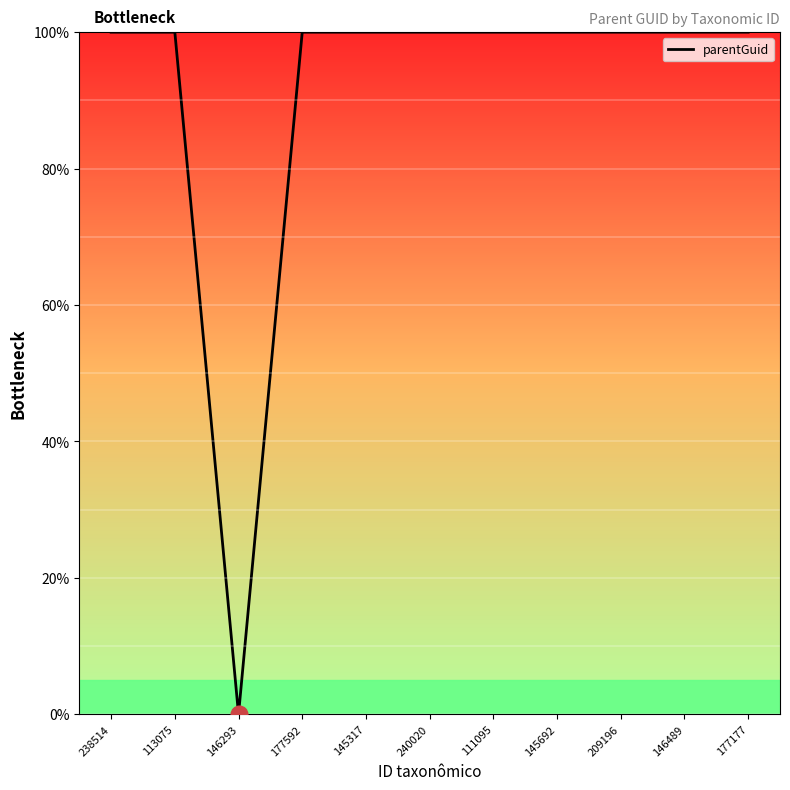

What is the difference between the maximum and minimum values?

100